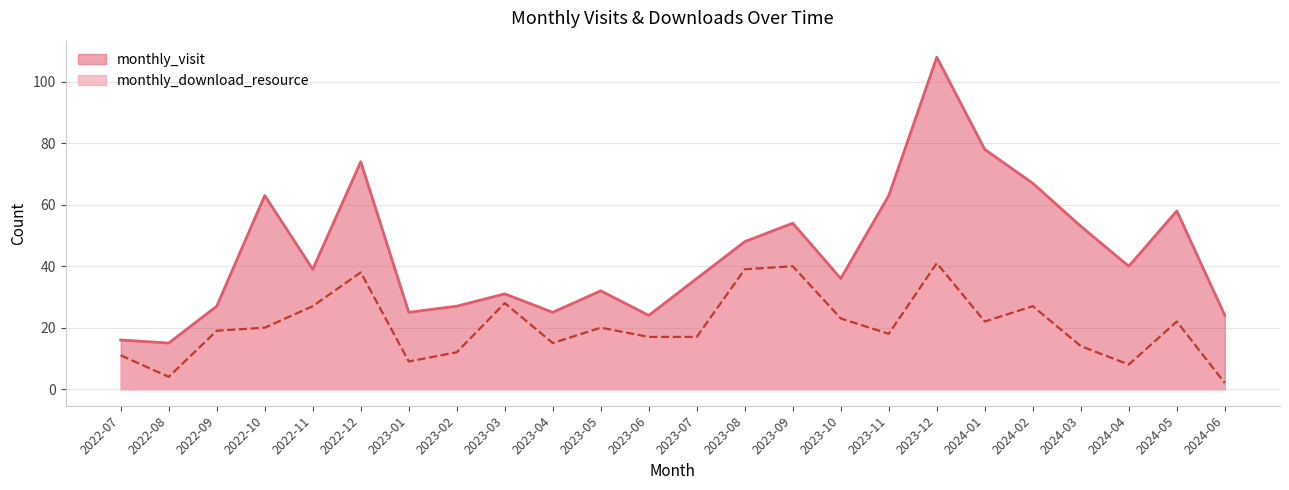

Which series has the widest spread of values?

monthly_visit